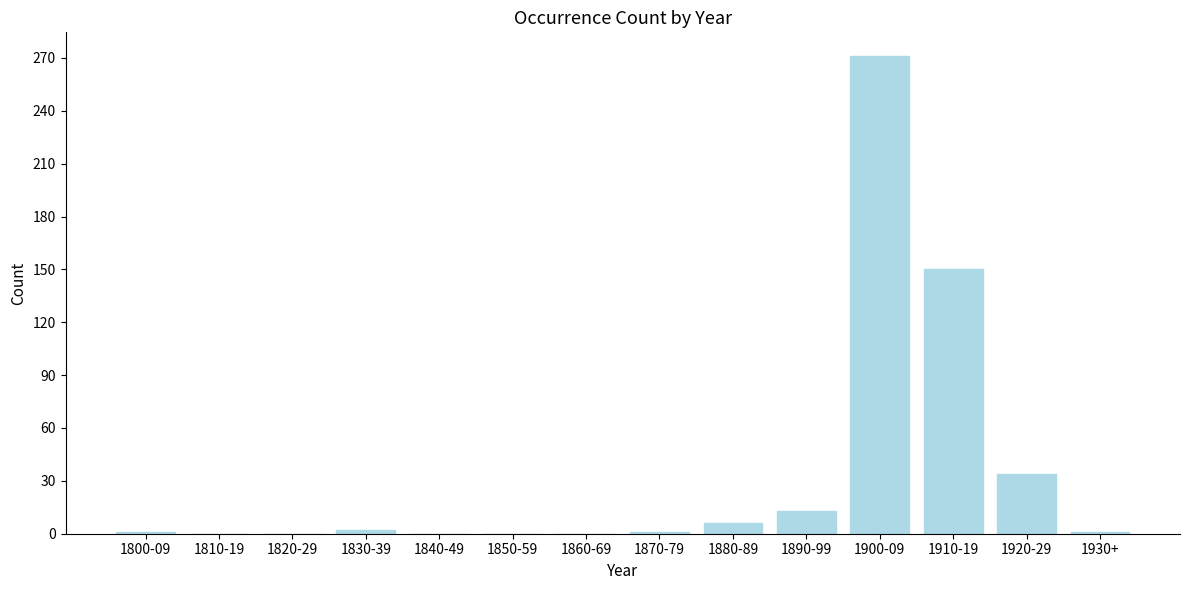

What is the sum of all values?

479